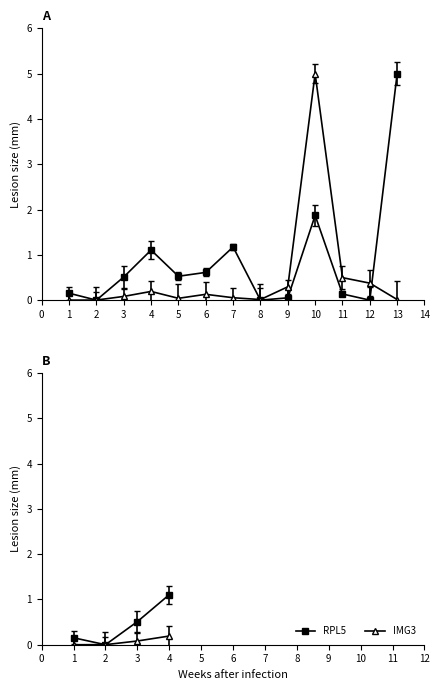

Between 10 and 2, which is larger?

10